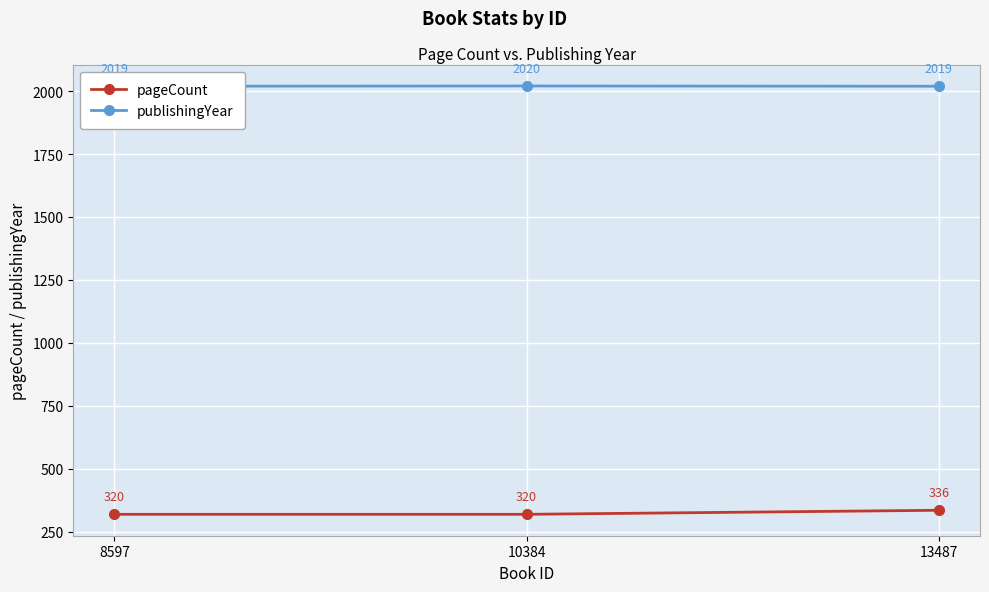

What is the value of the publishingYear point at the 1st from the left?

2019